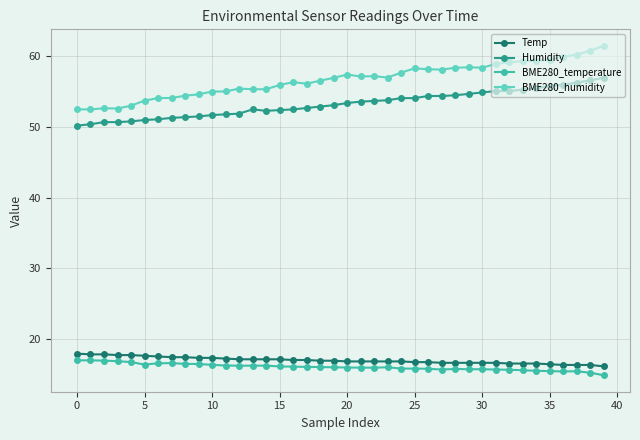

Is this an area chart (filled region under the line)?

No